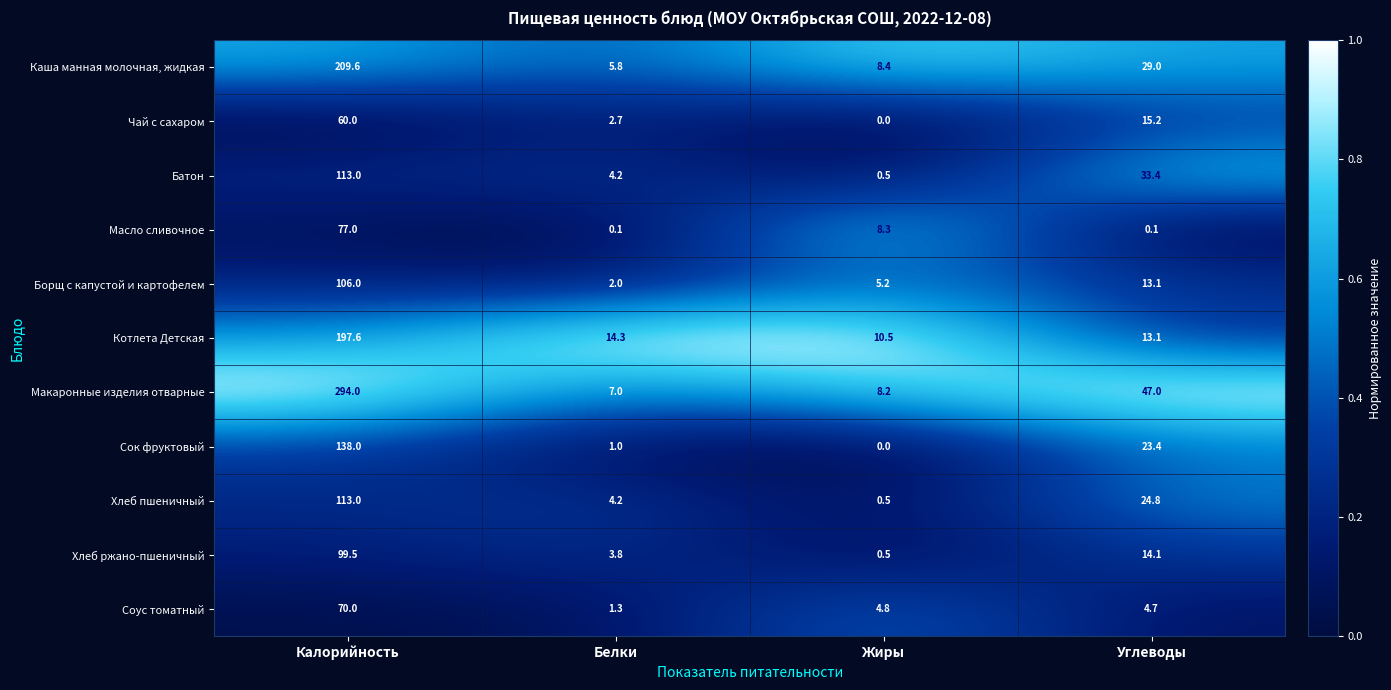

At which label does Каша манная молочная, жидкая first exceed 29?

Калорийность